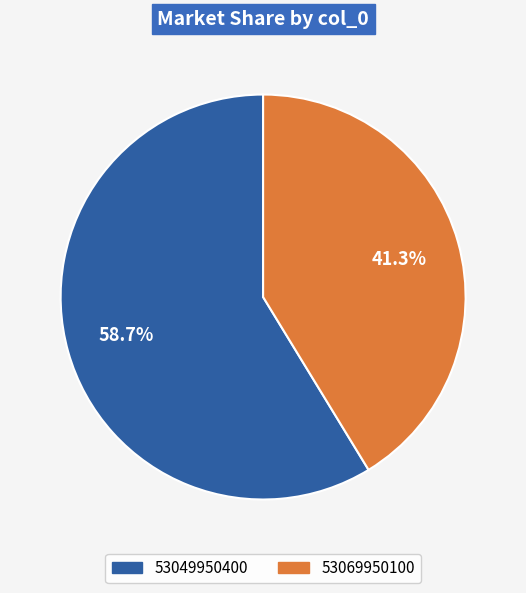

To the nearest percent, what percentage of the pie is 53069950100?

41%